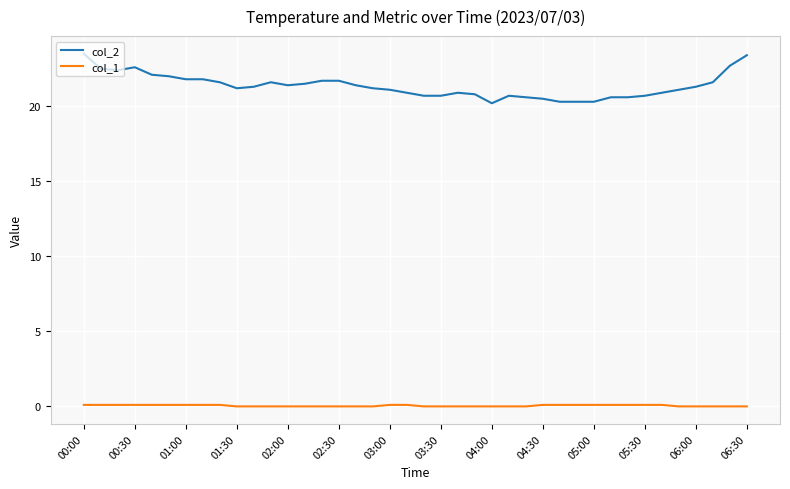

Which series has the largest range (max minus min)?

col_2